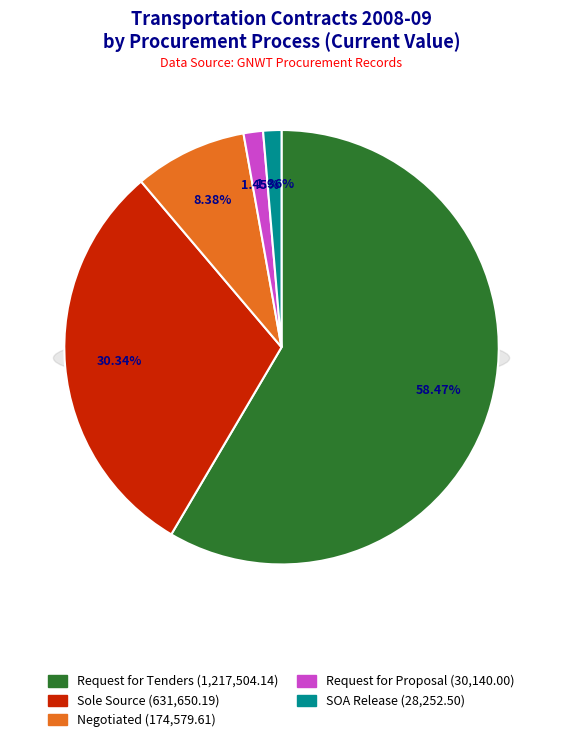

The Request for Proposal slice represents 1% of the pie. True or false?

True